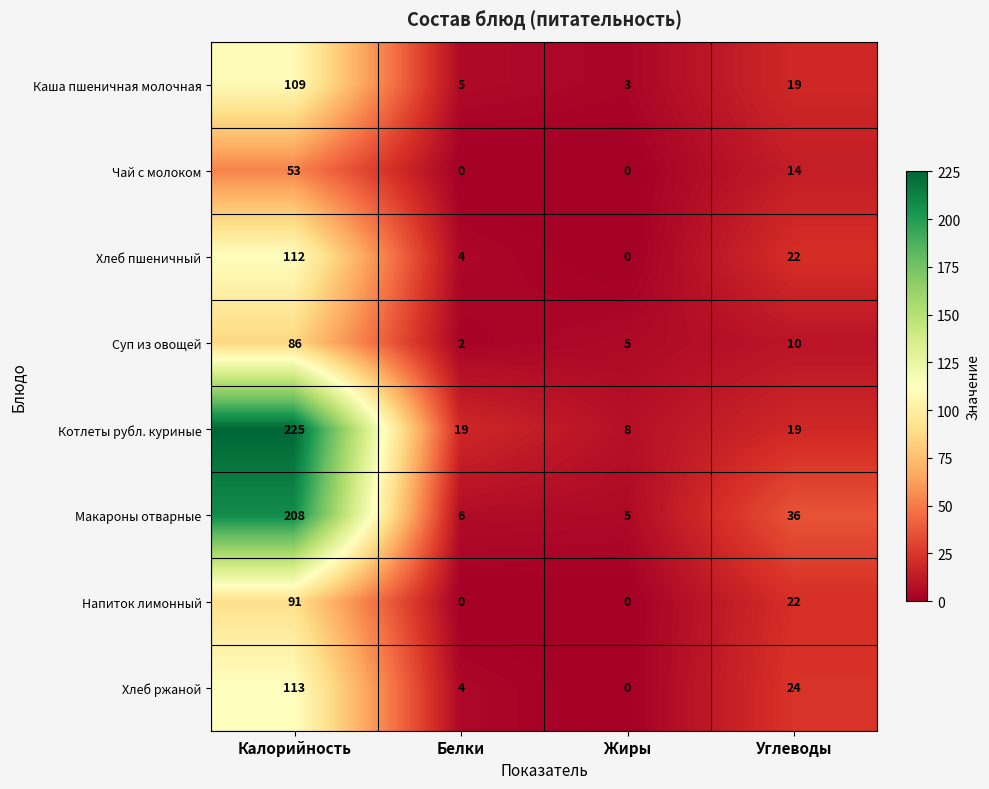

What is the average value of the Котлеты рубл. куриные series?

68